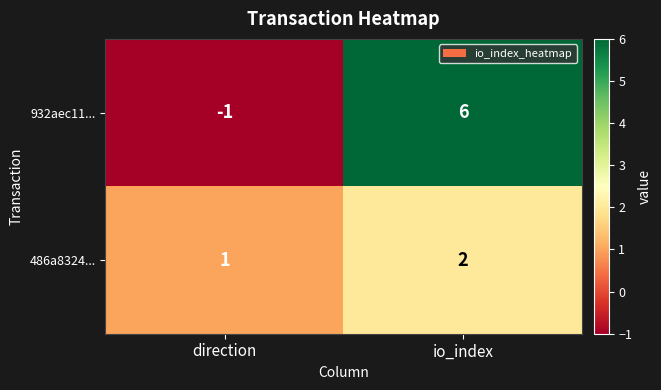

How many data points in 932aec11... are less than 6?

1